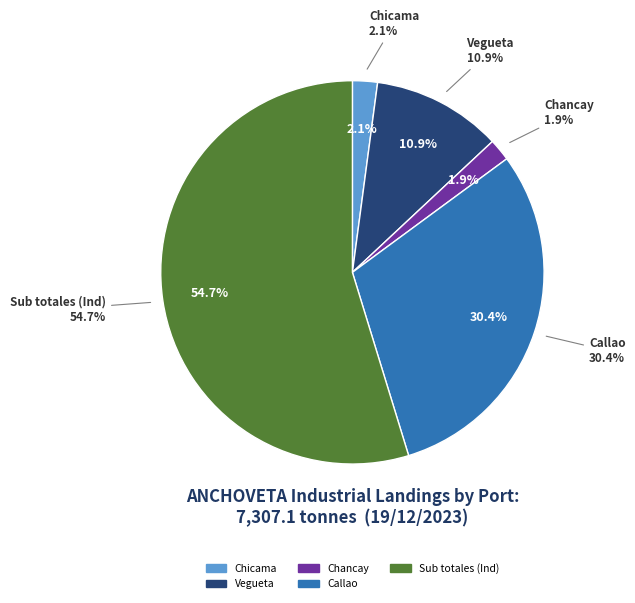

What is the majority slice?

Sub totales (Ind)